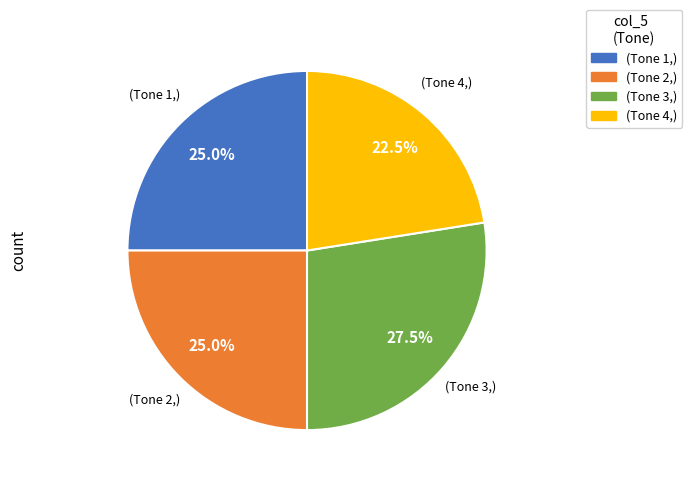

Is there a majority slice in this chart?

No